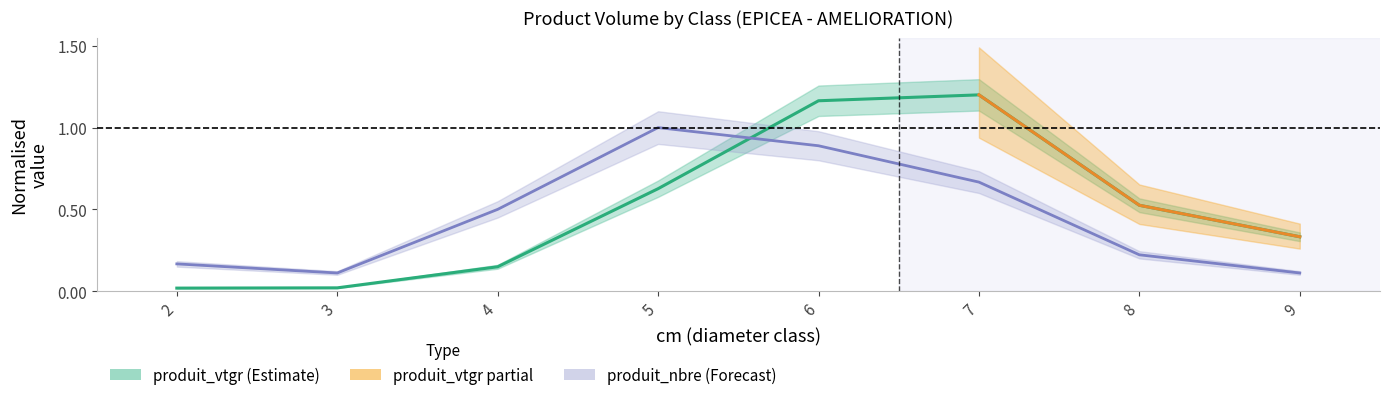

True or false: the data shows 0.5 at 9.

False